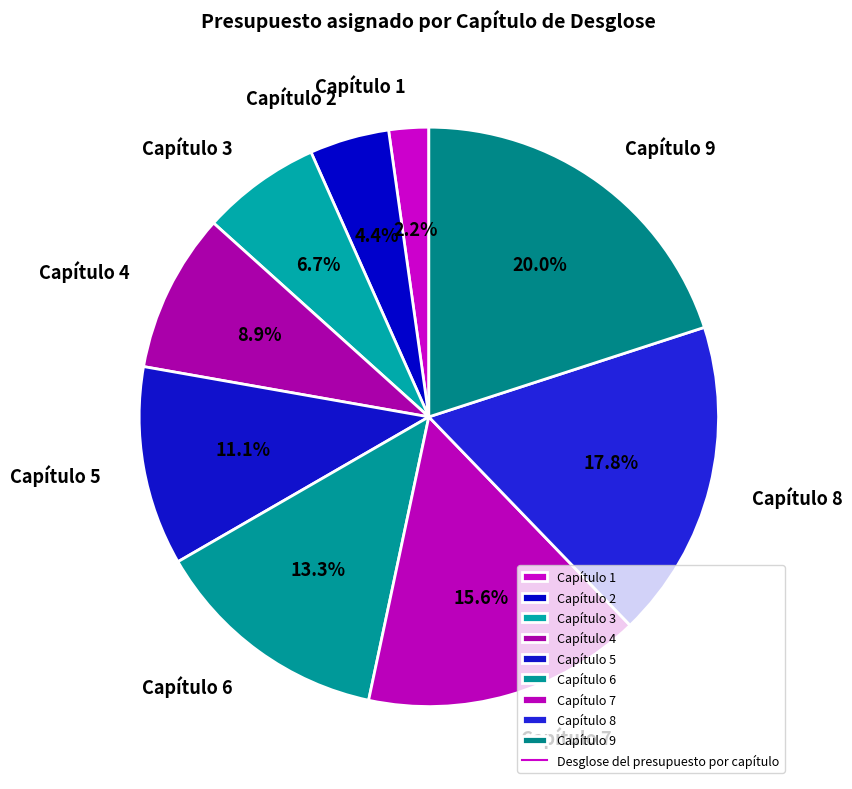

Which slice is the smallest?

Capítulo 1